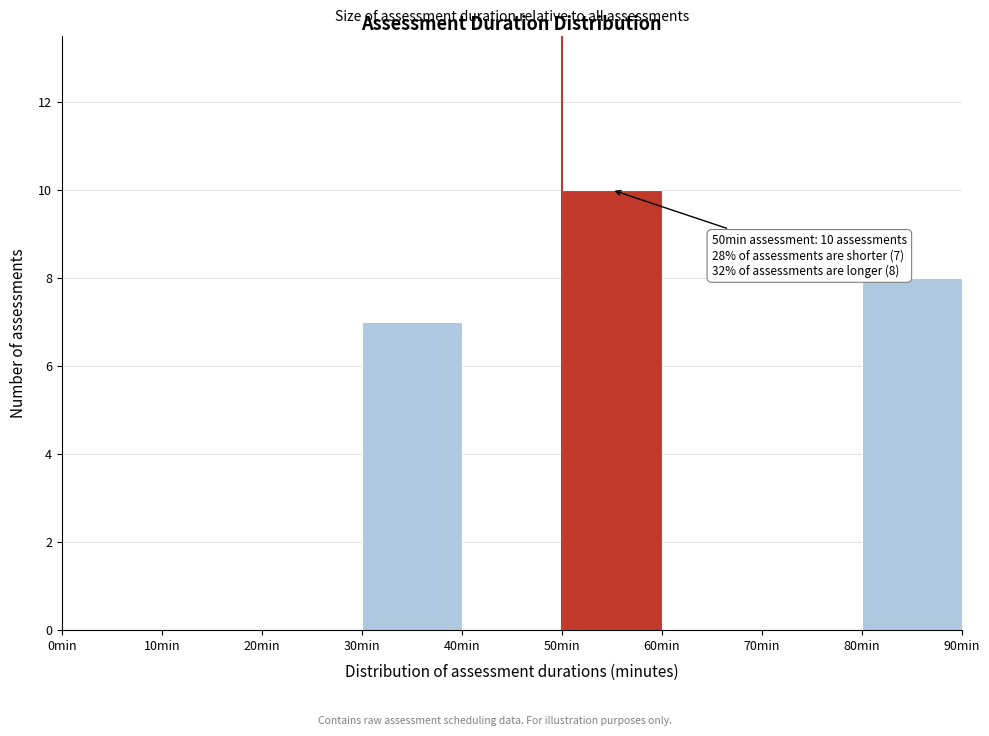

Over which range of the x-axis is the bar tallest?

50 to 60